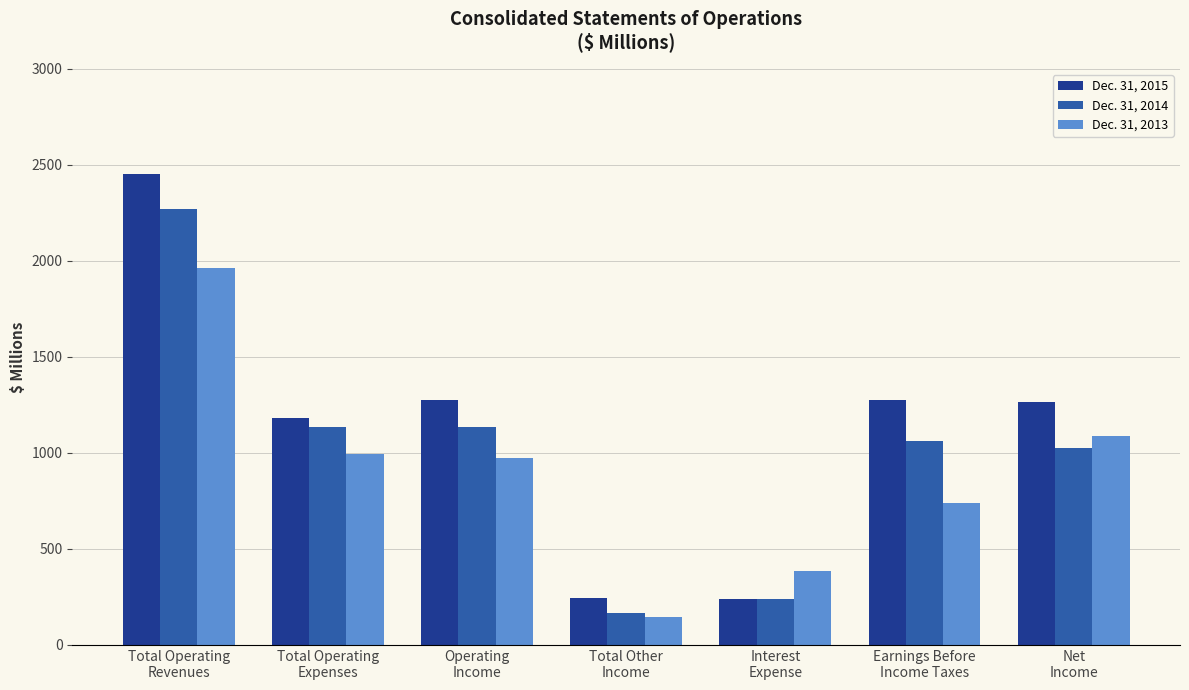

How many groups of bars are there?

7